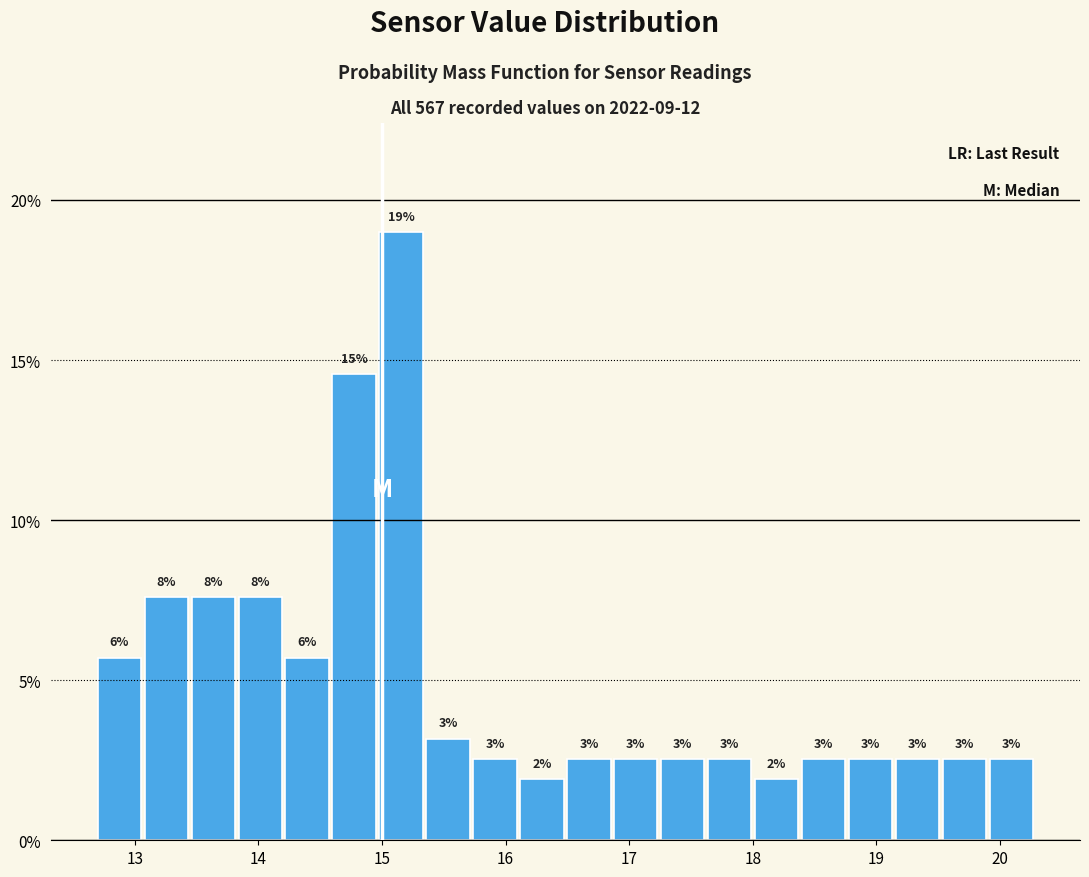

Read against the x-axis, roughly where is the centre of the tallest bar?

15.2